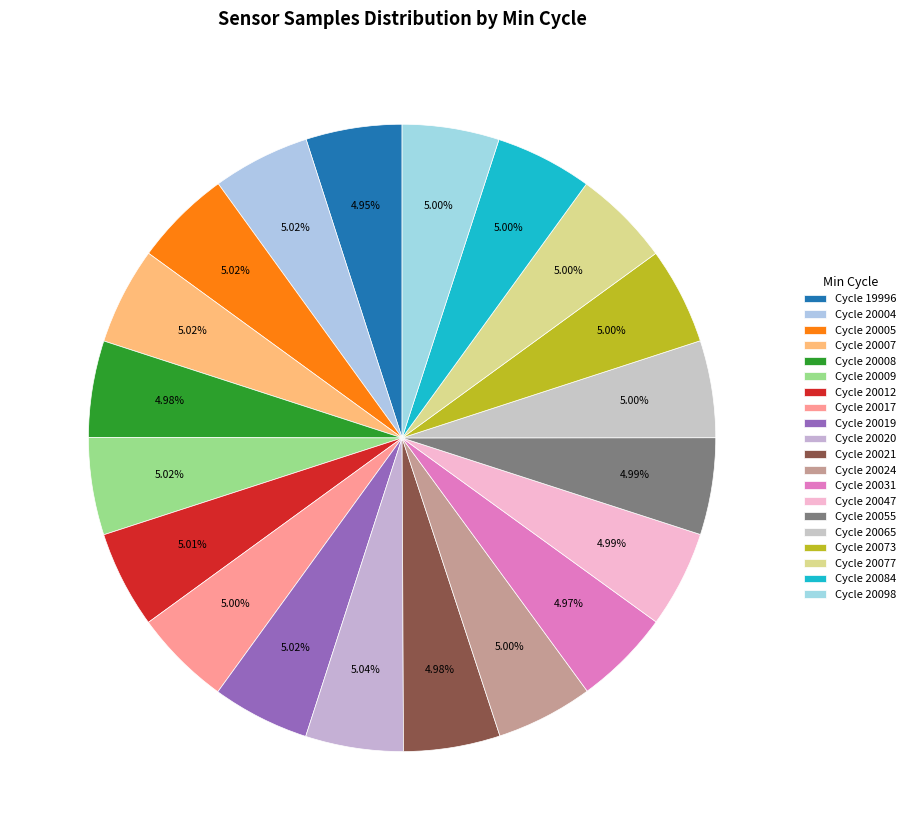

Is there any slice that represents more than half of the pie?

No